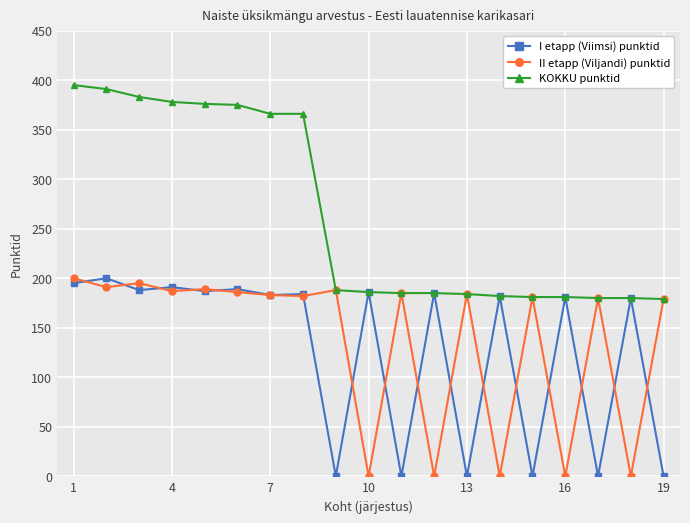

What is the value of the KOKKU punktid point at the 6th from the left?

375